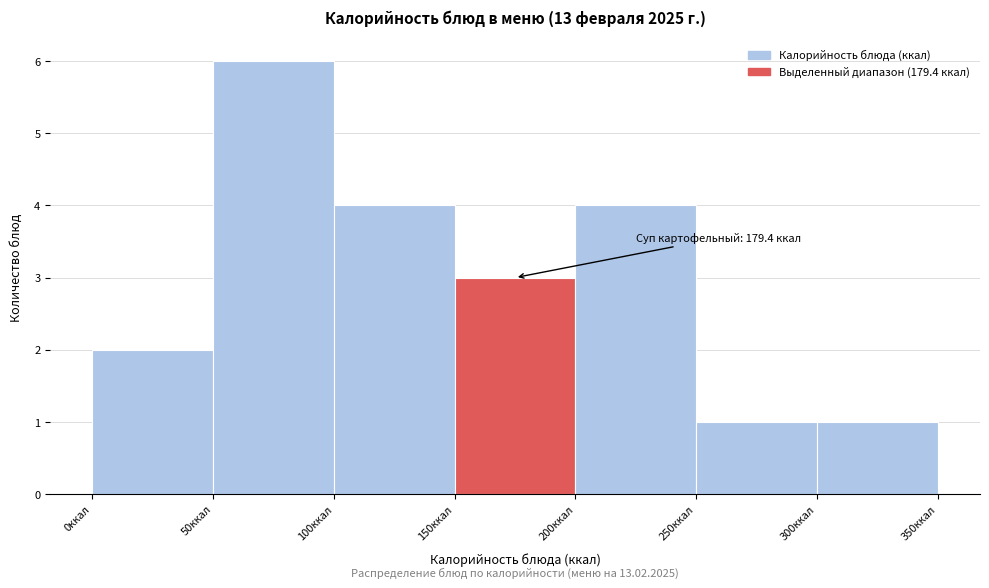

Which range on the x-axis has the tallest bar?

50 to 100